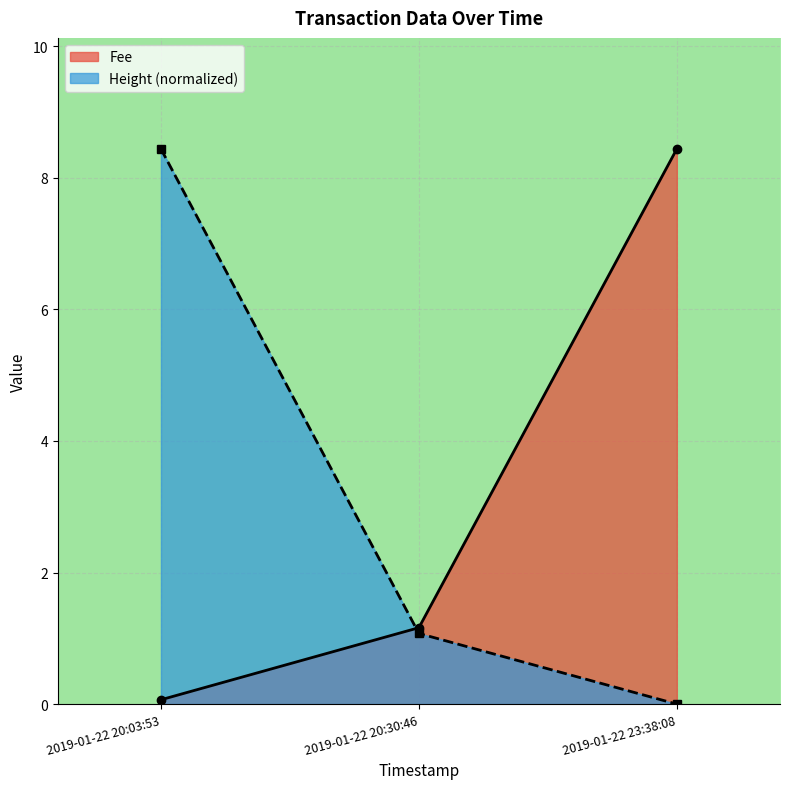

Rank the series by their average value, from highest to lowest.

Fee, Height